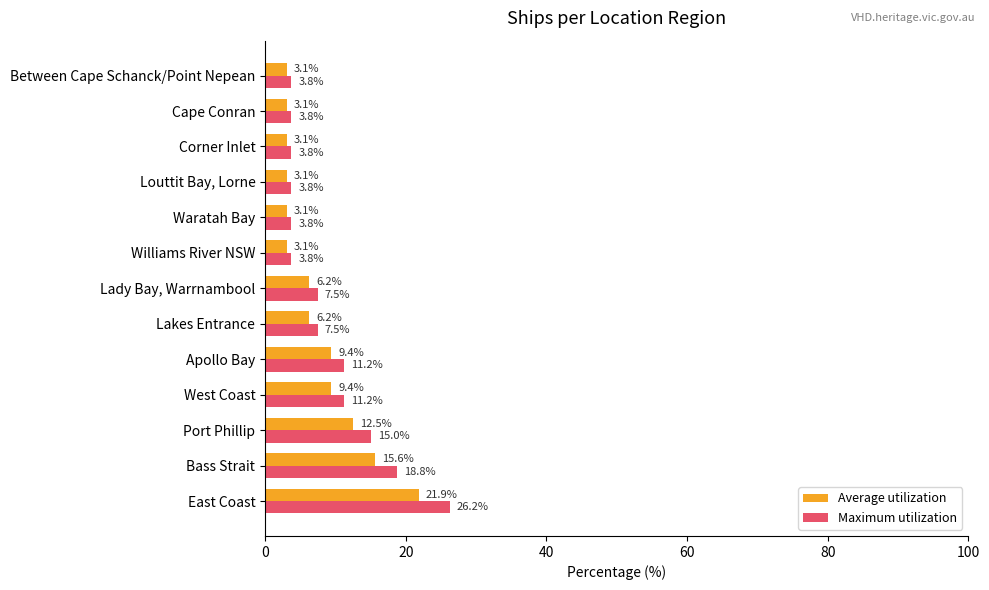

Rank the series by their maximum value, from highest to lowest.

Maximum utilization, Average utilization